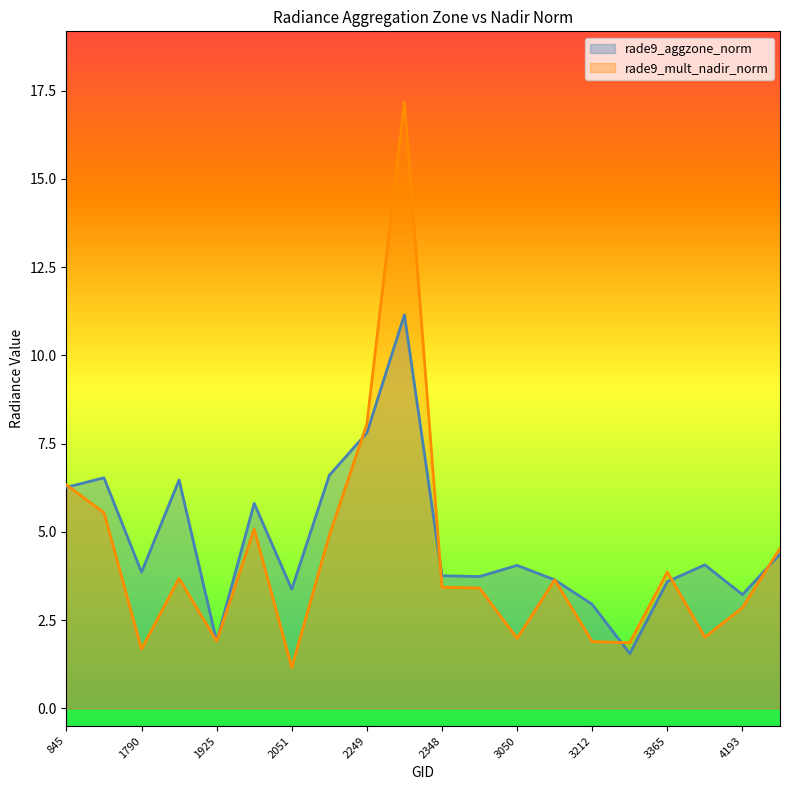

Reading right to left, what are all the values shown in this chart?

rade9_aggzone_norm: 4661=4.4	4193=3.2	4157=4.1	3365=3.6	3338=1.6	3212=2.9	3185=3.6	3050=4.0	2960=3.7	2348=3.8	2267=11.1	2249=7.8	2213=6.6	2051=3.4	1988=5.8	1925=1.9	1808=6.5	1790=3.9	1115=6.5	845=6.3
rade9_mult_nadir_norm: 4661=4.5	4193=2.9	4157=2.0	3365=3.9	3338=1.9	3212=1.9	3185=3.6	3050=2.0	2960=3.4	2348=3.4	2267=17.2	2249=8.1	2213=4.9	2051=1.2	1988=5.1	1925=1.9	1808=3.7	1790=1.7	1115=5.5	845=6.3